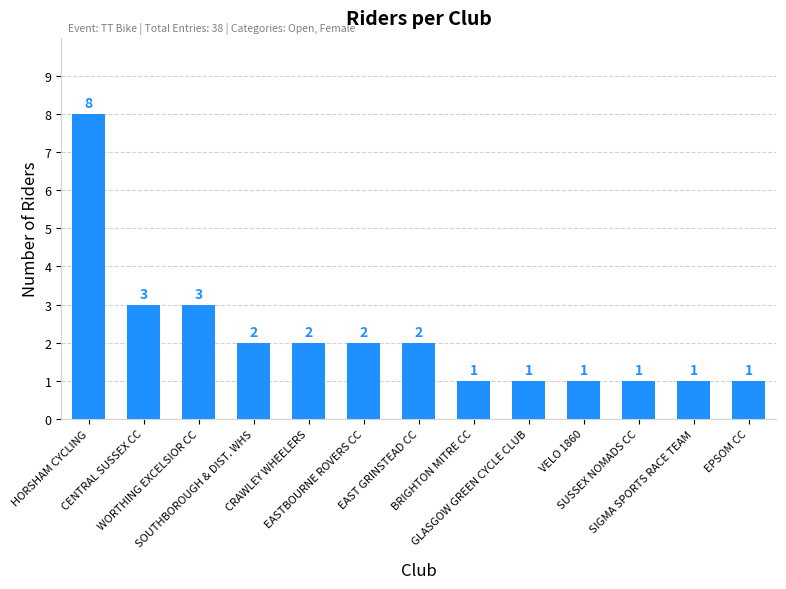

The chart shows a value of 2 at EAST GRINSTEAD CC. True or false?

True